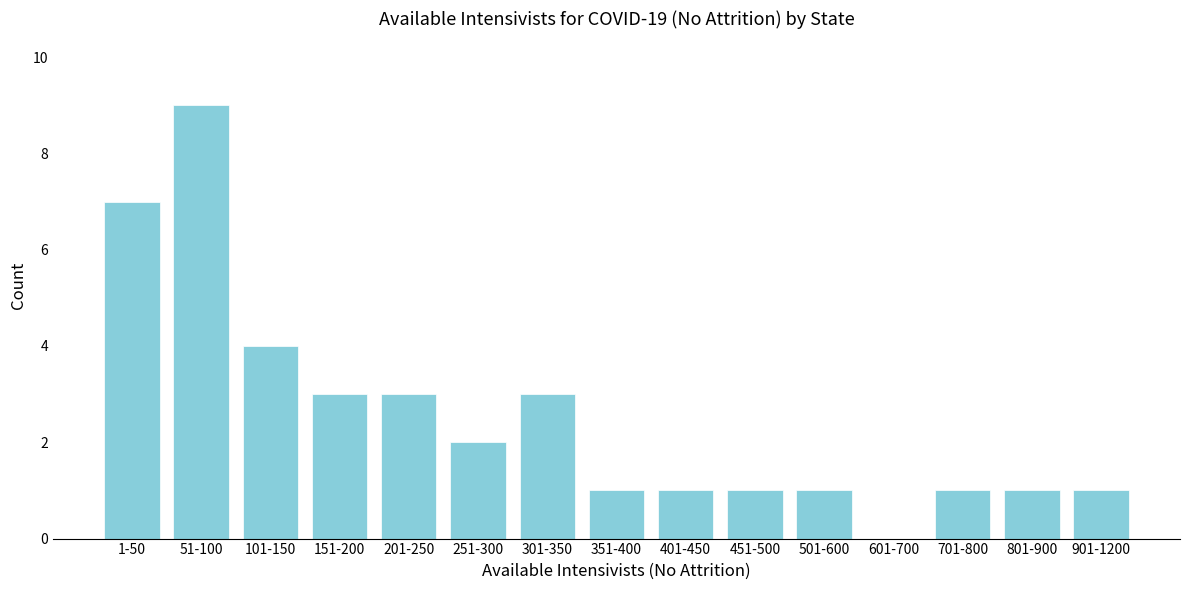

Reading left to right, what are all the values shown in this chart?

1-50=7	51-100=9	101-150=4	151-200=3	201-250=3	251-300=2	301-350=3	351-400=1	401-450=1	451-500=1	501-600=1	601-700=0	701-800=1	801-900=1	901-1200=1